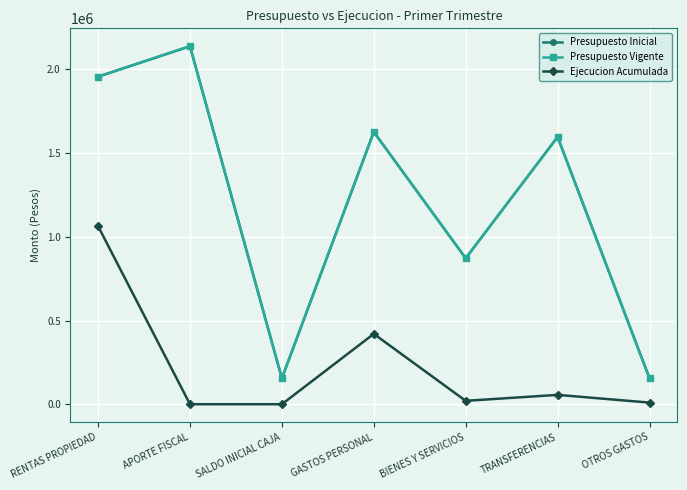

Between RENTAS PROPIEDAD and GASTOS PERSONAL, which is larger?

RENTAS PROPIEDAD